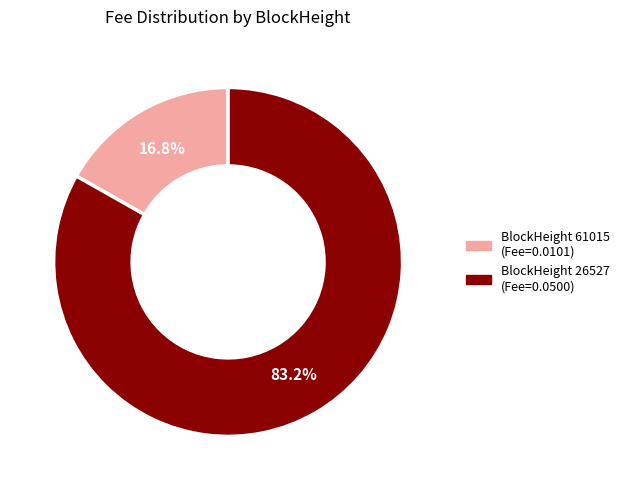

Is there any slice that represents more than half of the pie?

Yes